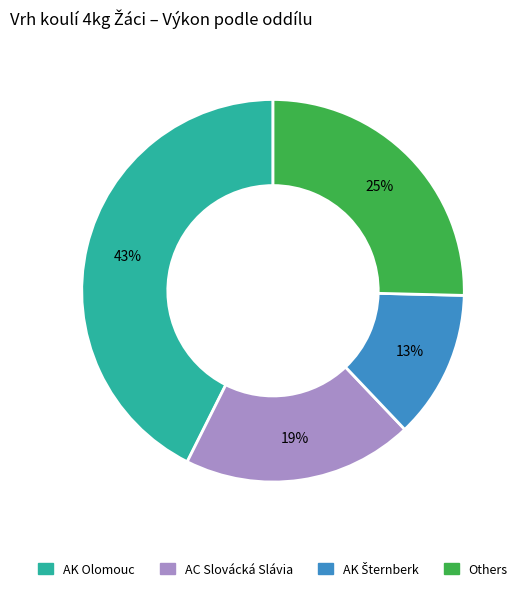

Is there any slice that represents more than half of the pie?

No